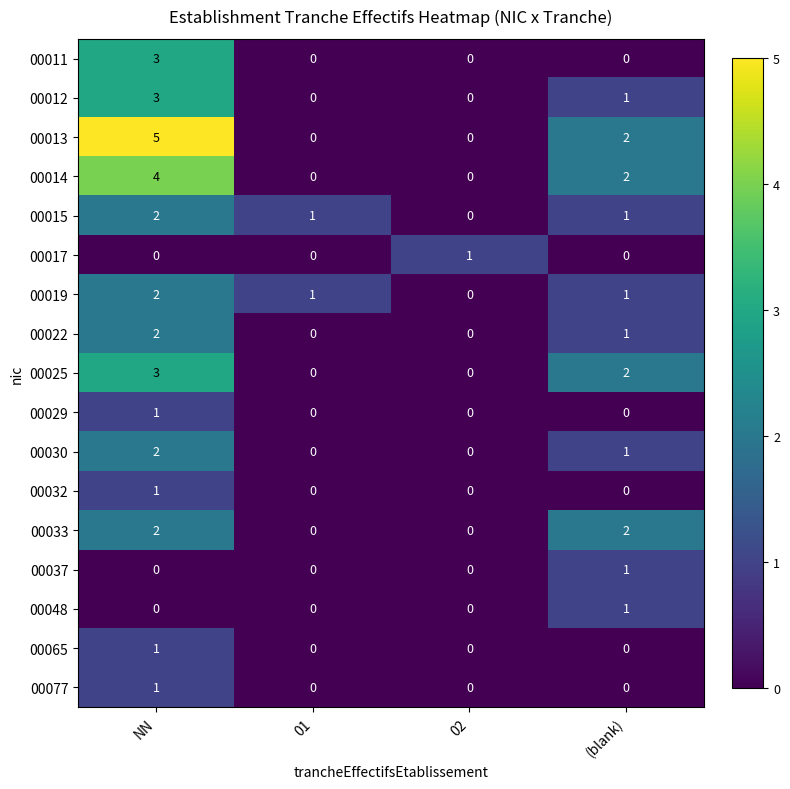

At which category is the sum across all series the highest?

NN